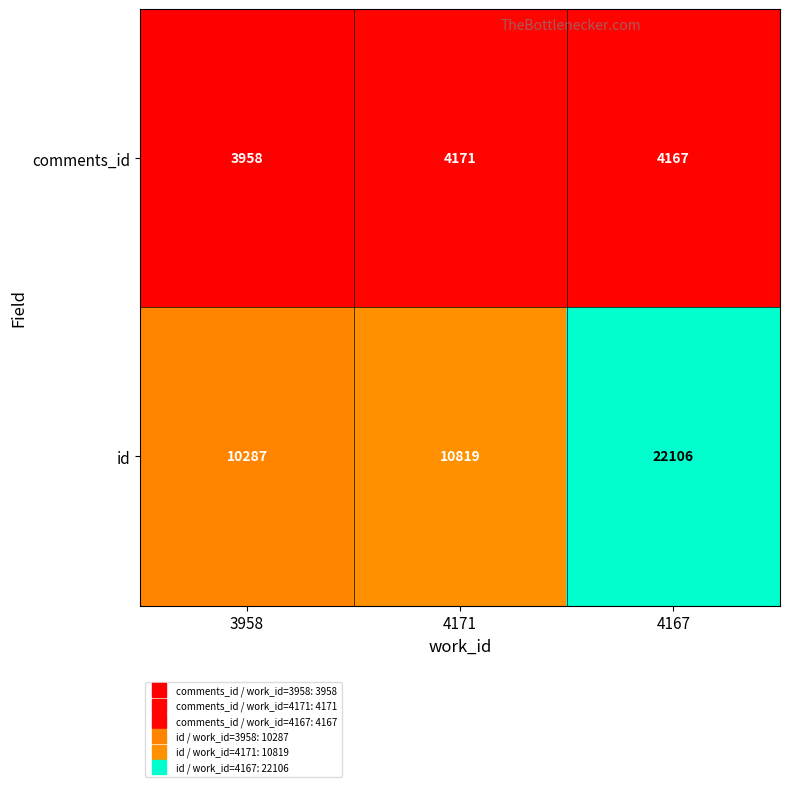

Reading left to right, list all the values displayed in this chart.

comments_id: 3958=3958	4171=4171	4167=4167
id: 3958=10287	4171=10819	4167=22106